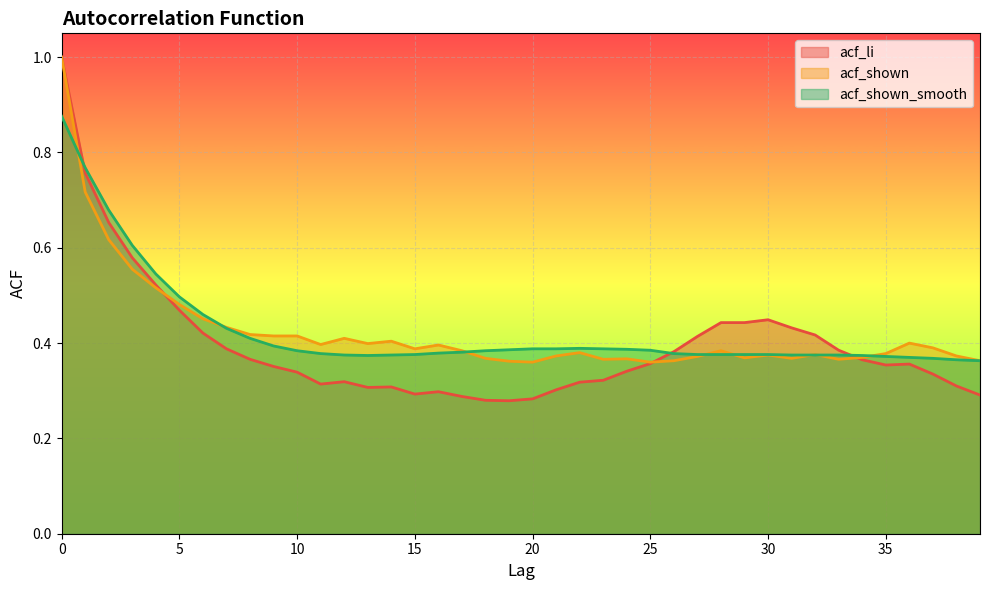

What is the highest value of the acf_li series?

1.0